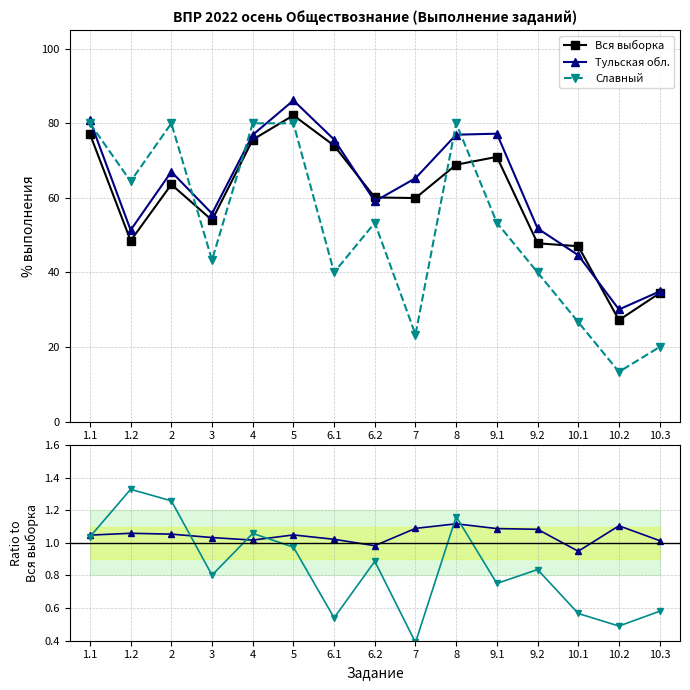

What is the minimum value shown in the chart?

0.4